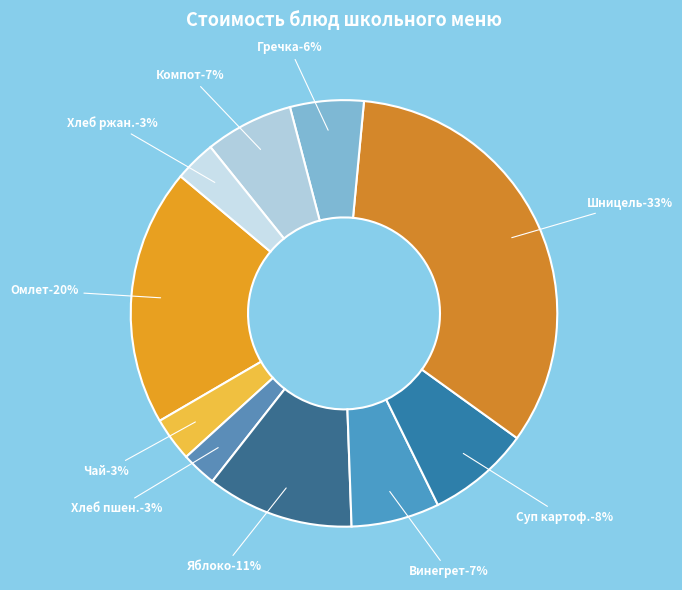

Does any single category account for the majority?

No